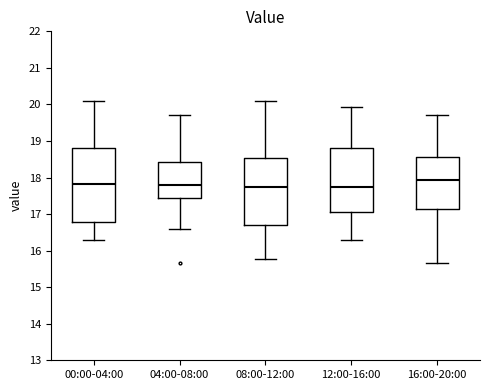

Which box has the highest median line?

16:00-20:00